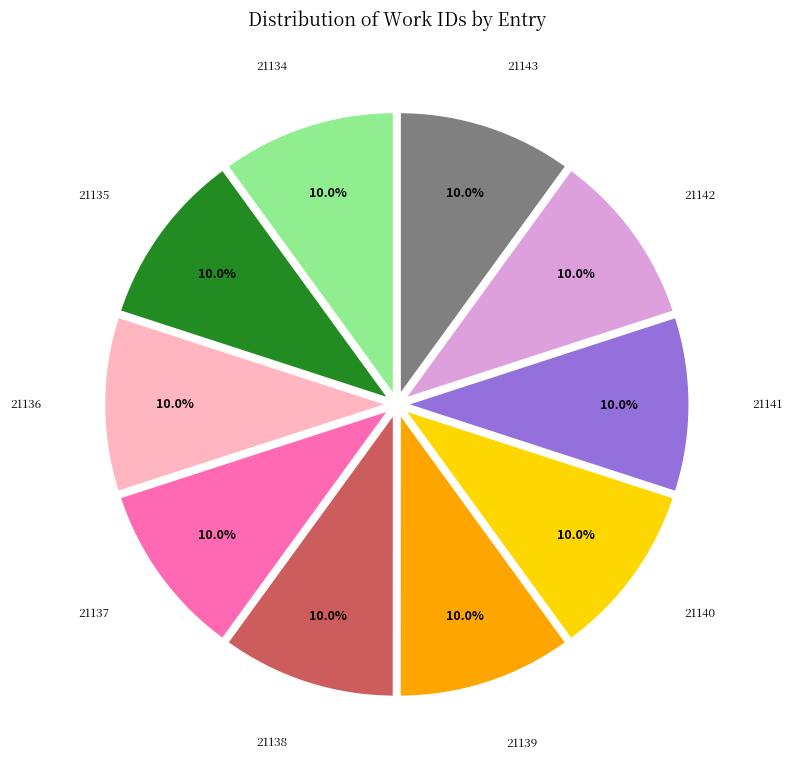

Is there any slice that represents more than half of the pie?

No